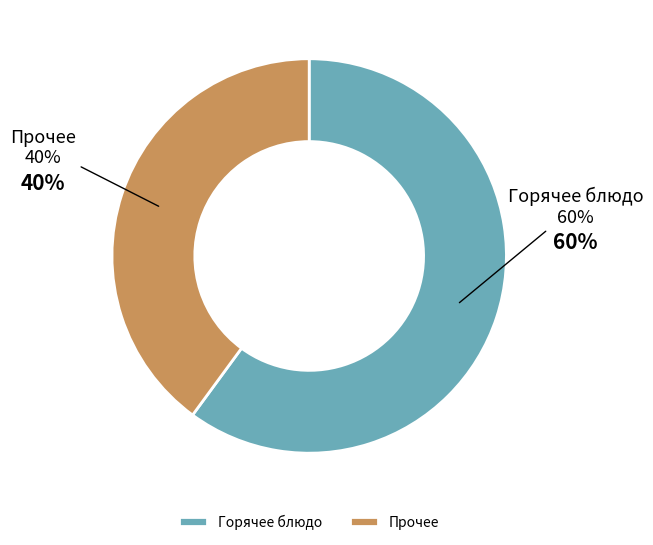

To the nearest percent, what is the difference between the Горячее блюдо and Прочее slice percentages?

20%